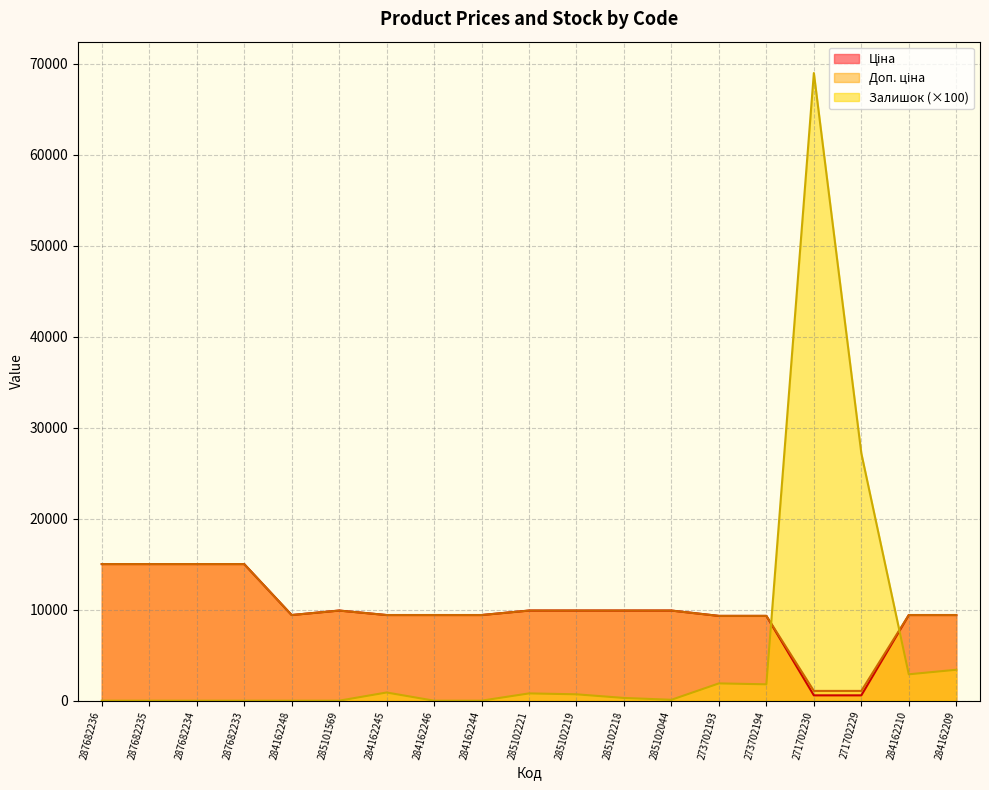

Between which two adjacent categories do Залишок and Ціна first intersect?

273702194 and 271702230